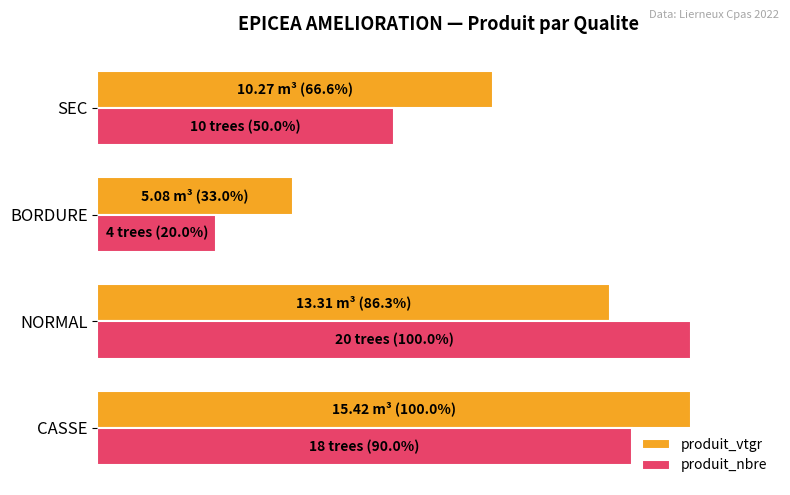

What are all the series names shown in the legend?

produit_vtgr, produit_nbre